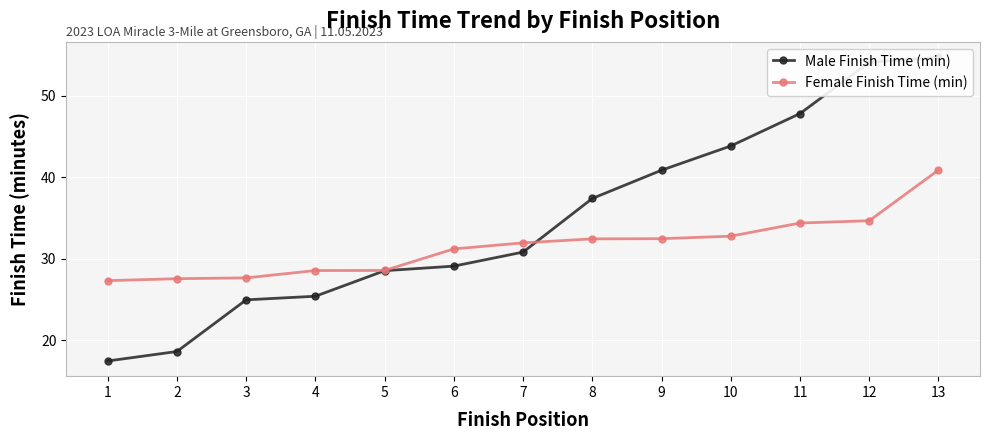

What is the sum of all Female Finish Time (min) values?

410.5